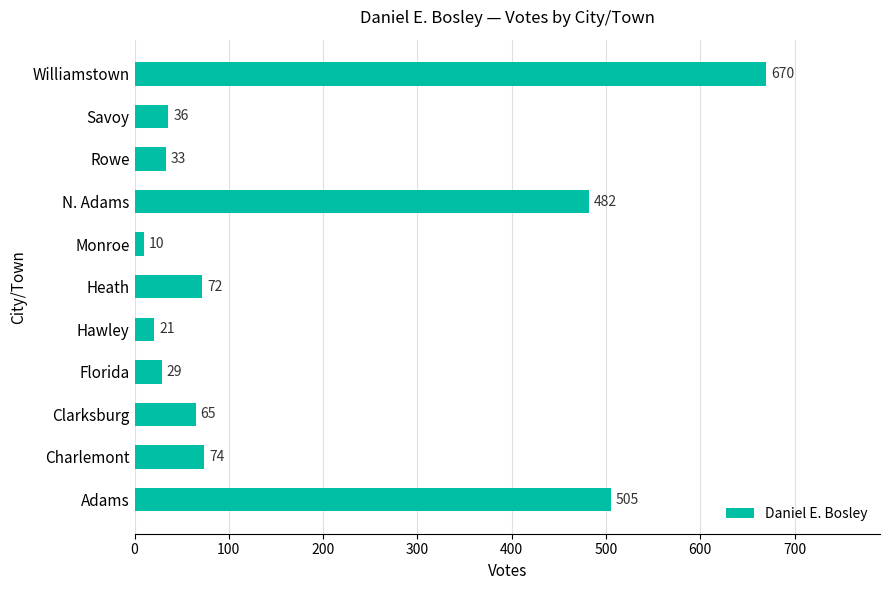

Are the bars grouped side by side (vs. stacked)?

No